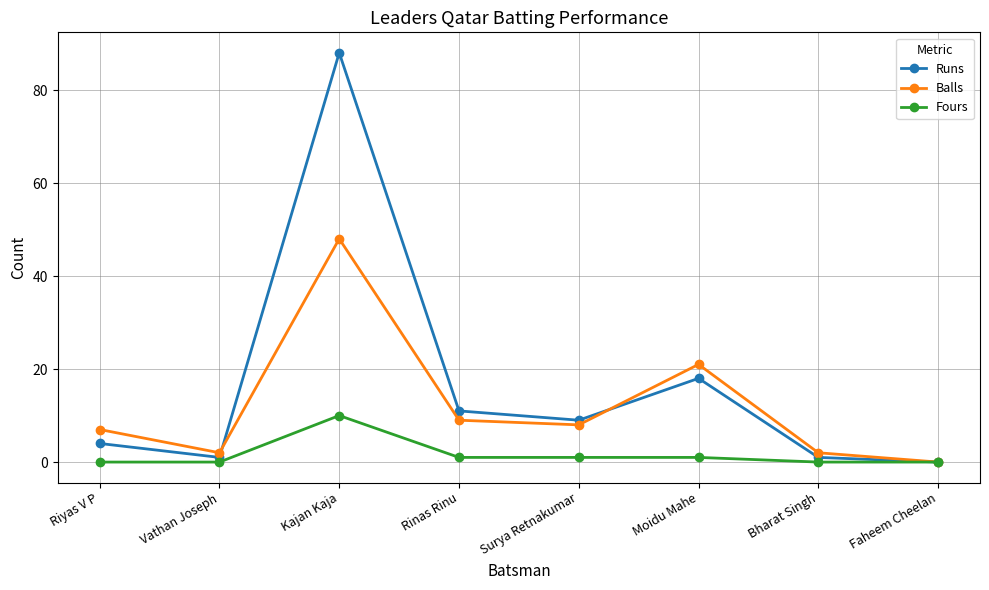

What is the average value of the Balls series?

12